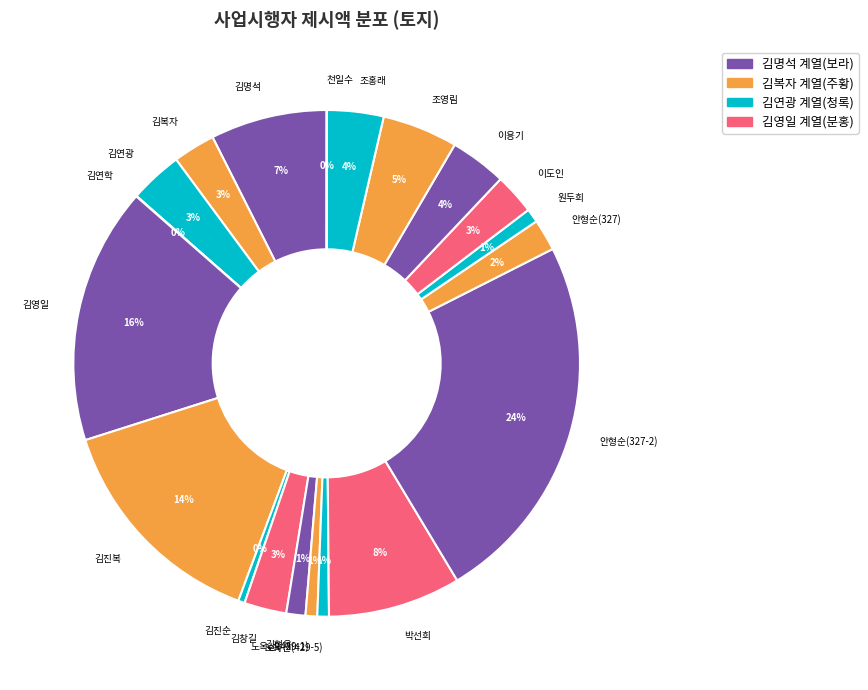

Combined, do 김복자 and 김명석 account for over 50%?

No